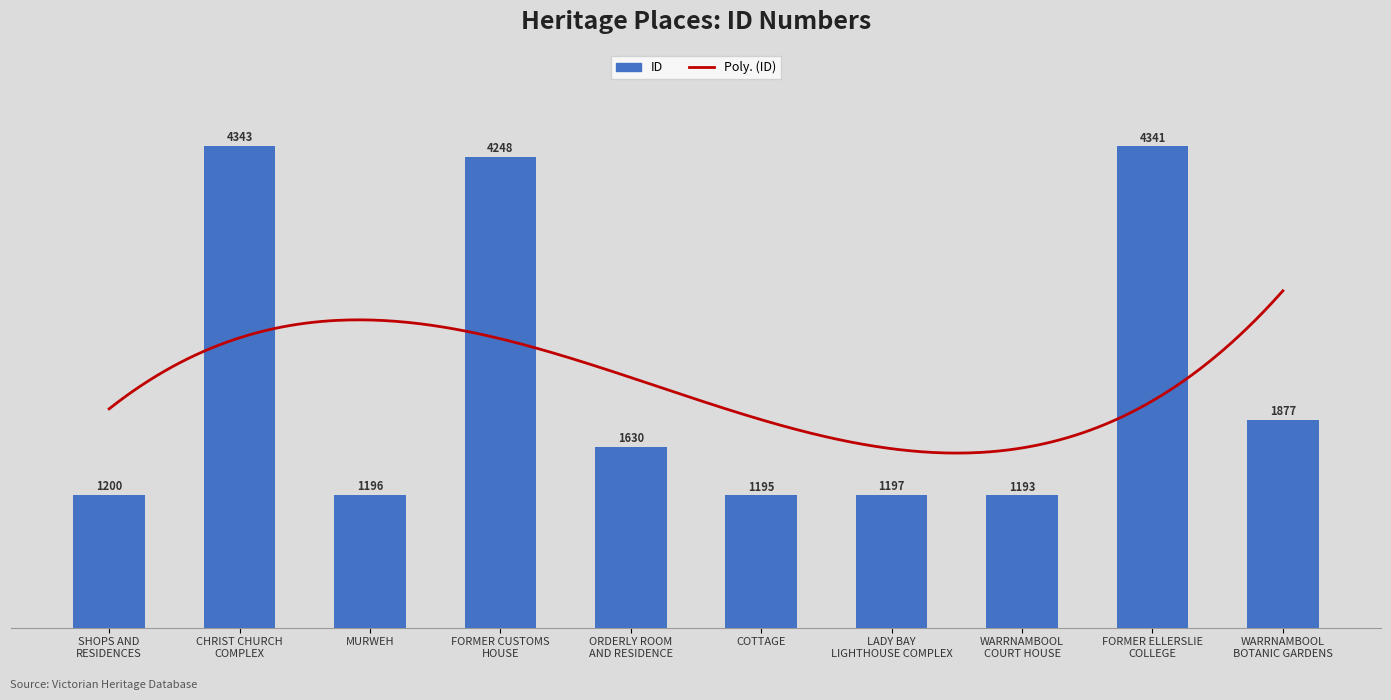

List the labels in order of value, largest first.

CHRIST CHURCH
COMPLEX, FORMER ELLERSLIE
COLLEGE, FORMER CUSTOMS
HOUSE, WARRNAMBOOL
BOTANIC GARDENS, ORDERLY ROOM
AND RESIDENCE, SHOPS AND
RESIDENCES, LADY BAY
LIGHTHOUSE COMPLEX, MURWEH, COTTAGE, WARRNAMBOOL
COURT HOUSE